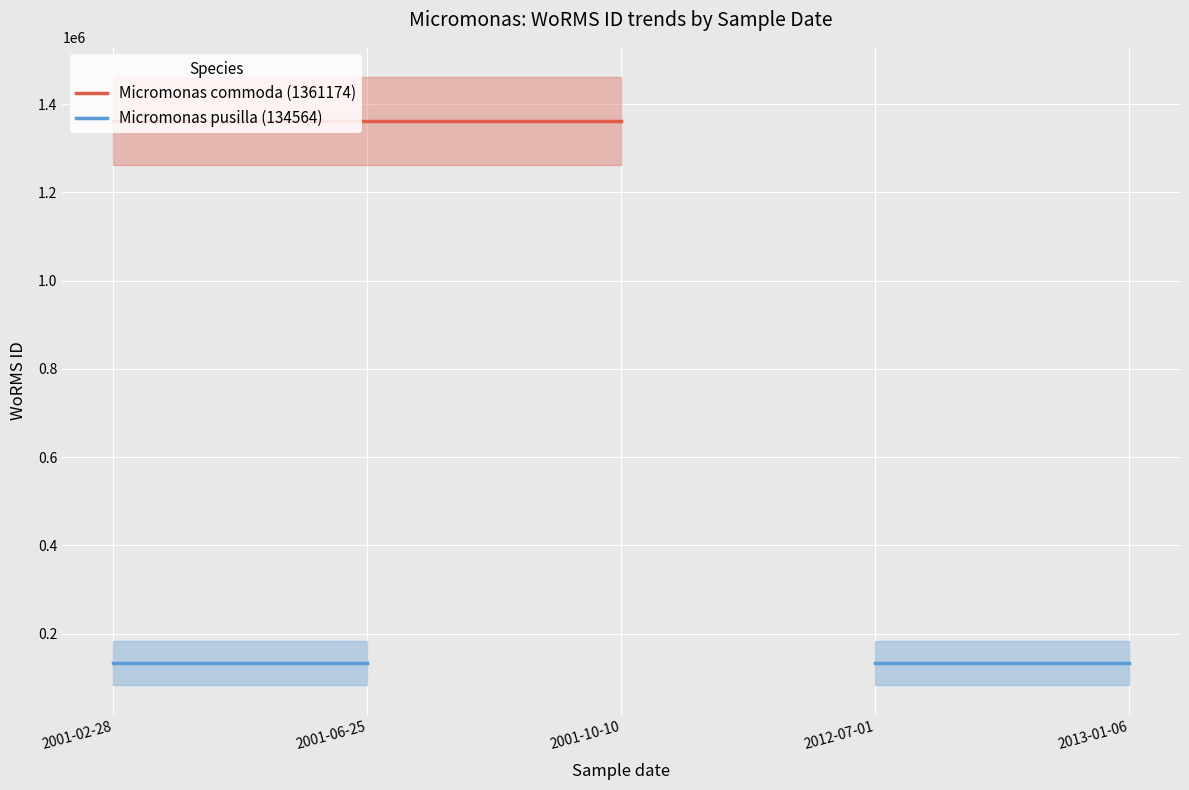

What is the label of the 3rd point from the right?

2001-10-10